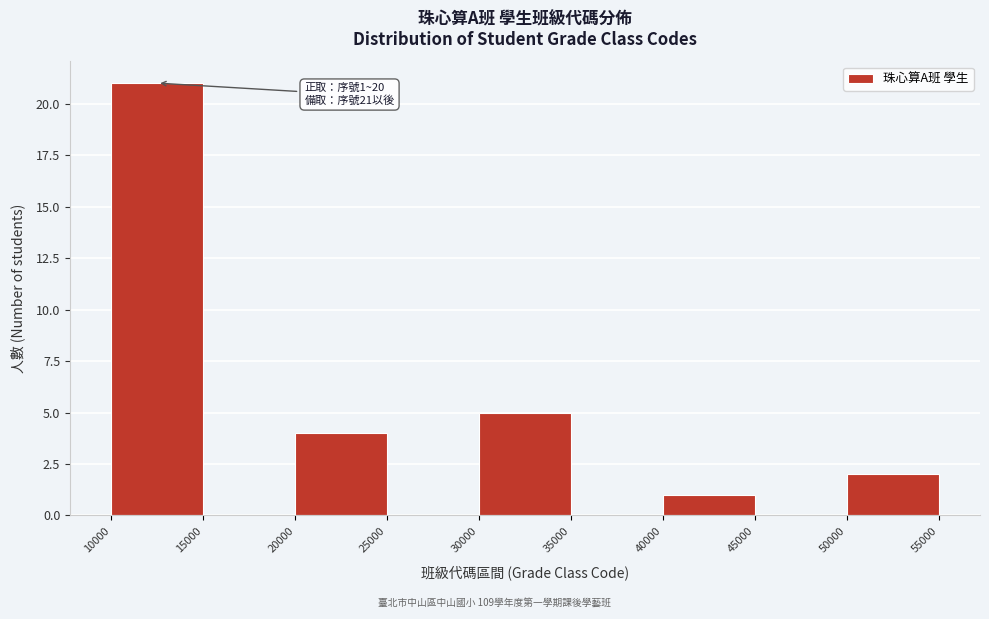

Over which range of the x-axis is the bar tallest?

10000 to 15000